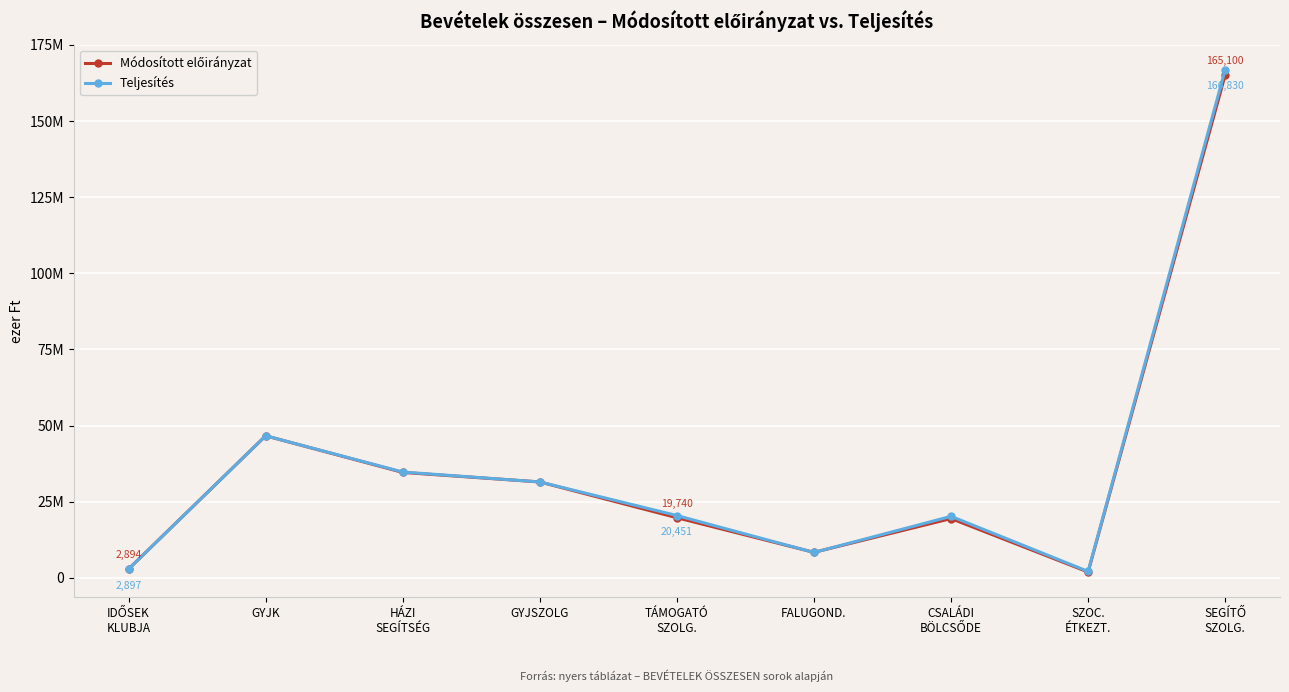

Does the chart have visible grid lines?

Yes